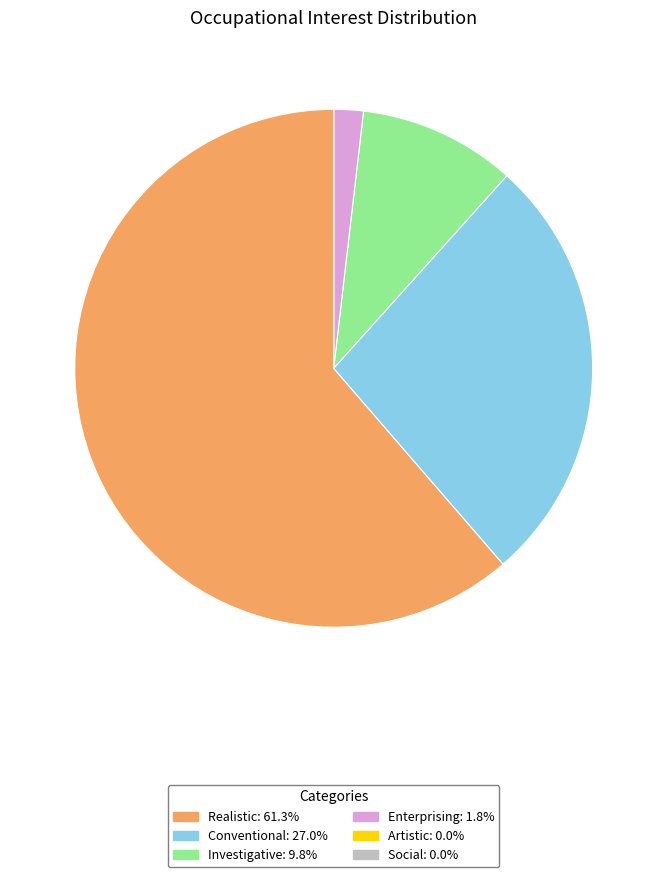

Which category has the biggest portion of the pie?

Realistic